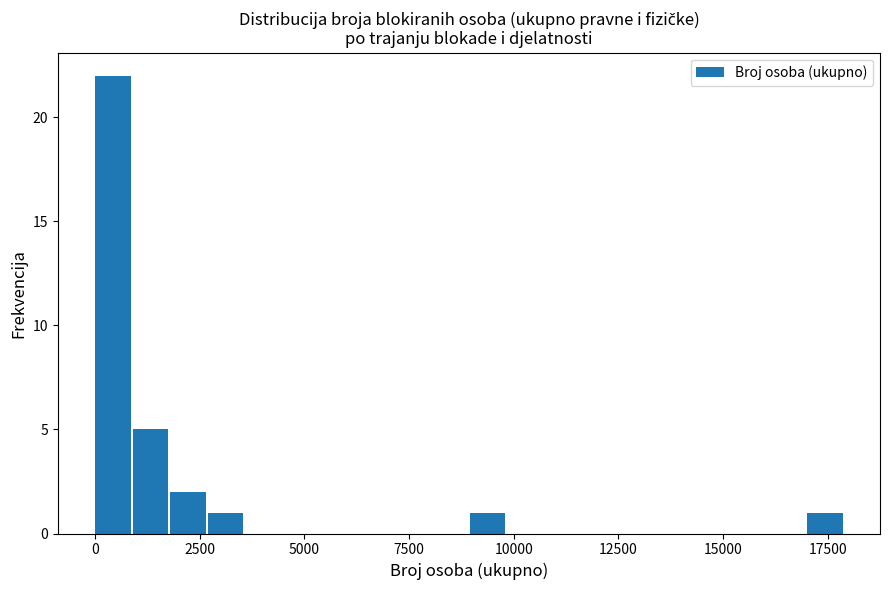

Around what value on the x-axis is the tallest bar? Give the approximate position of its centre, as read against the axis.

500